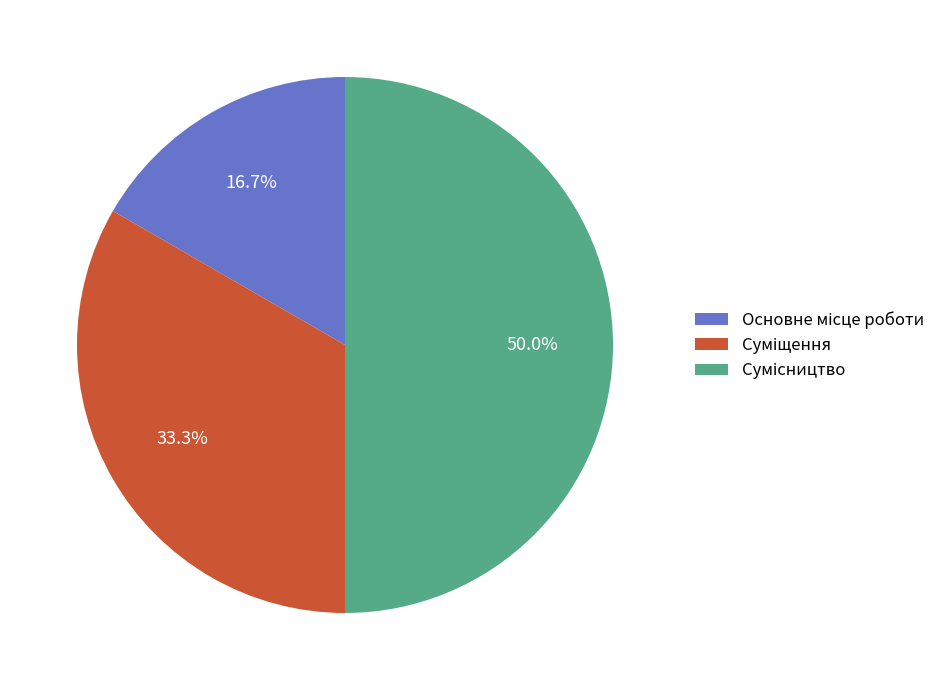

Count the number of slices in the pie.

3